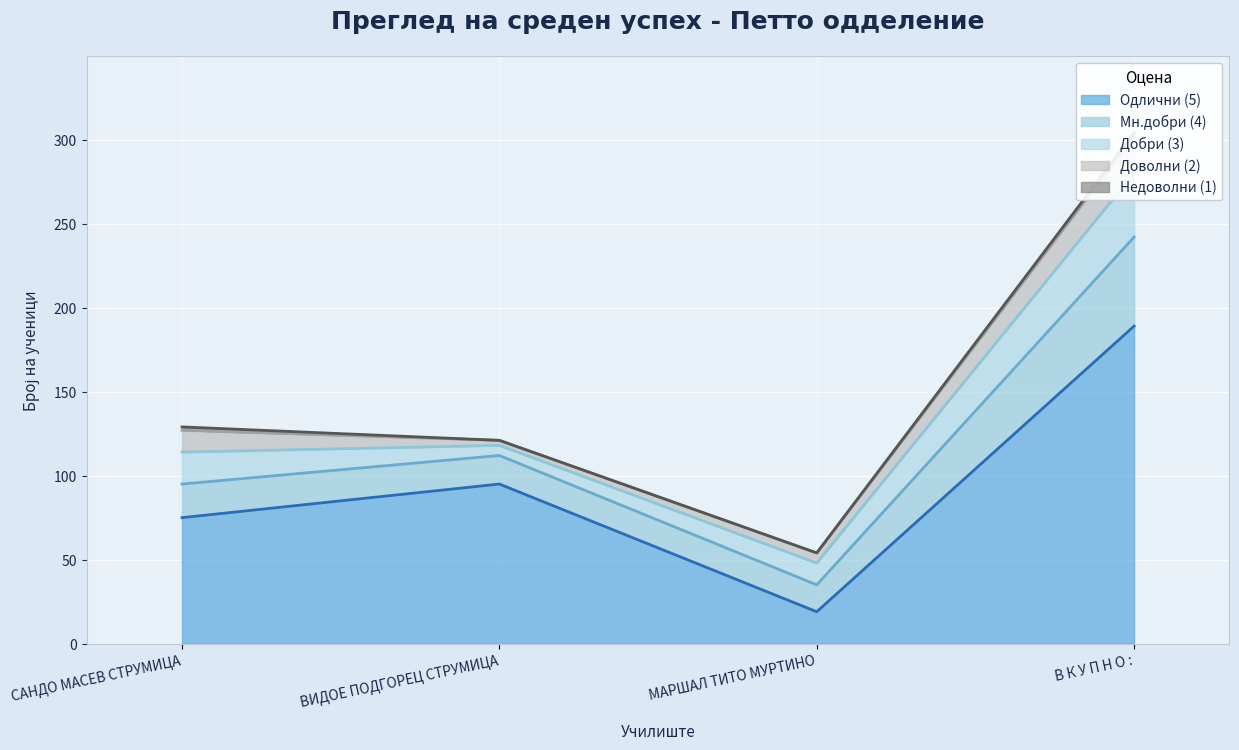

Reading left to right, extract all data points from this chart.

Одлични (5): 75	95	19	189
Мн.добри (4): 20	17	16	53
Добри (3): 19	6	13	38
Доволни (2): 13	3	6	22
Недоволни (1): 2	0	0	2